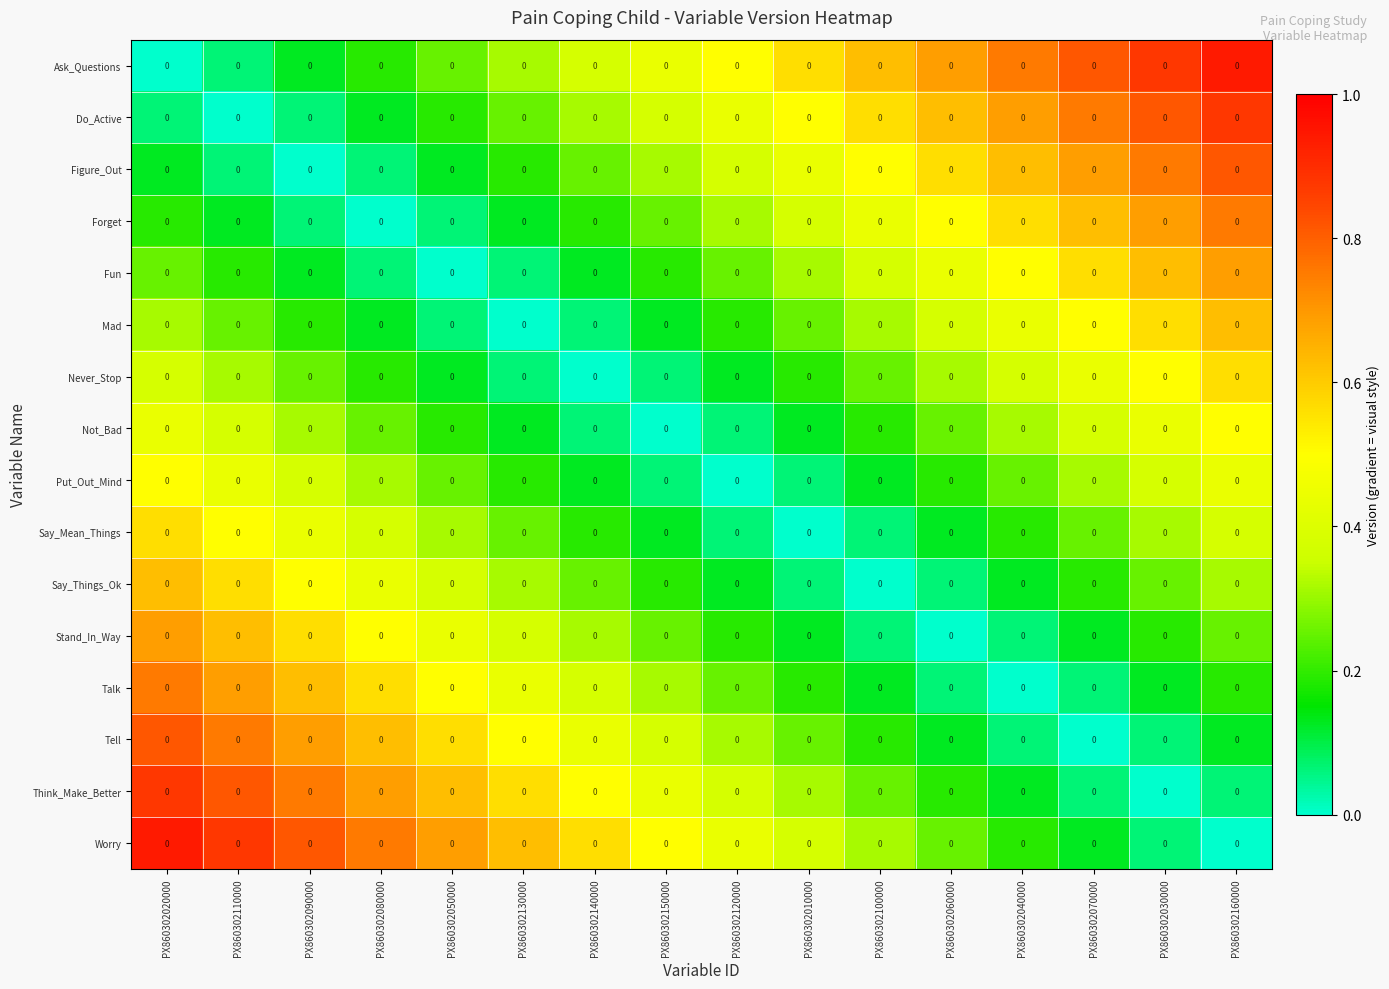

What is the difference between the second highest and second lowest values in the Say_Mean_Things series?

0.4